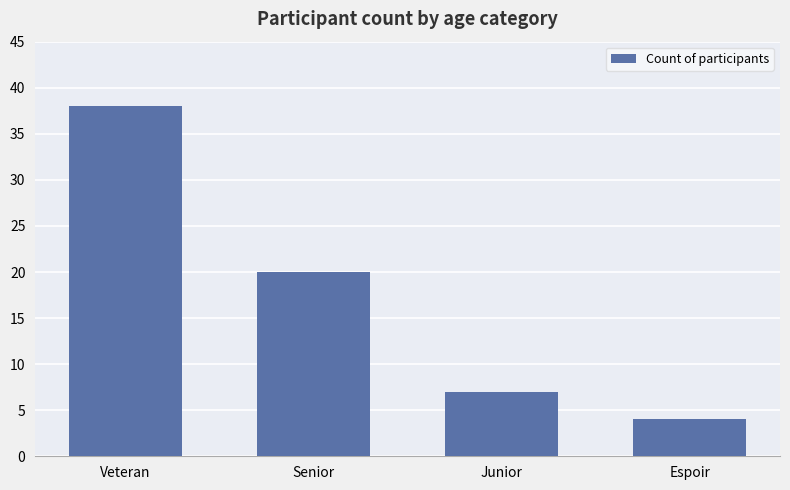

What is the change in value from Junior to Espoir?

-3